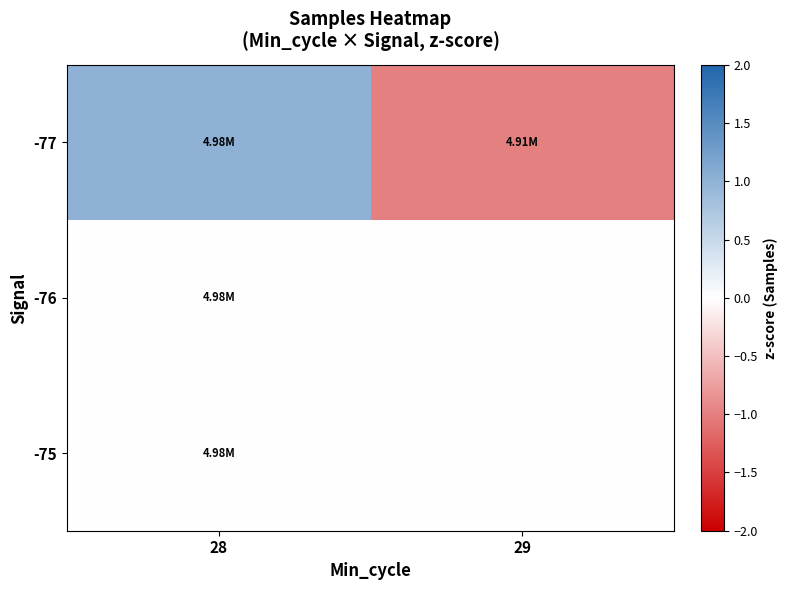

Which has a higher value, 29 or 28?

28